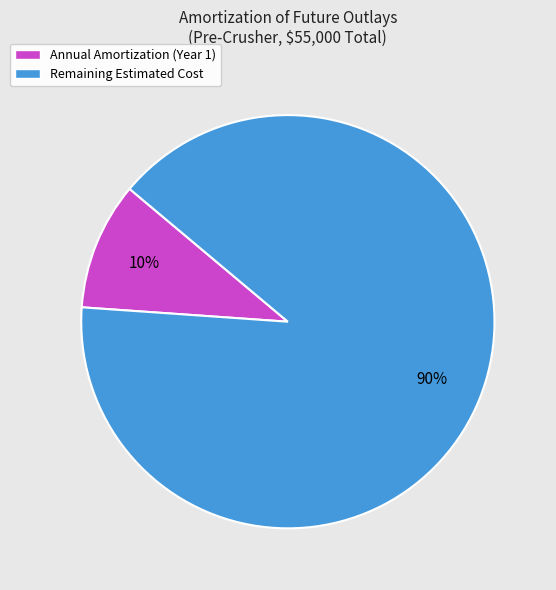

To the nearest percent, what is the average slice percentage?

50%